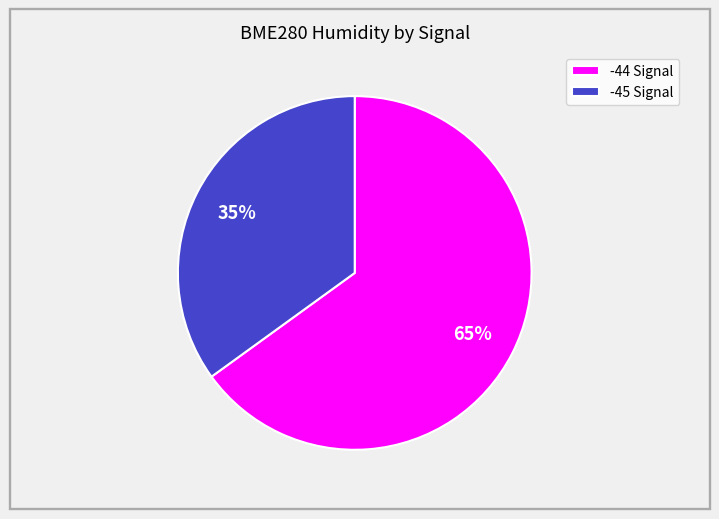

Between -44 Signal and -45 Signal, which is larger?

-44 Signal